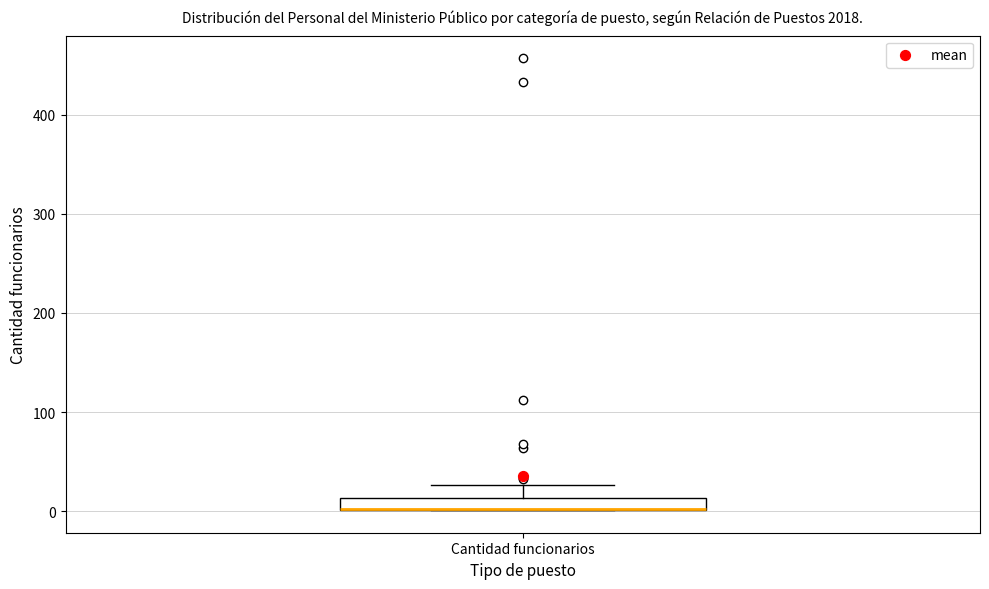

Where is the lower edge of the box for Cantidad funcionarios on the y-axis? The values are not printed on the chart, so give them approximately, as read against the axis.

0